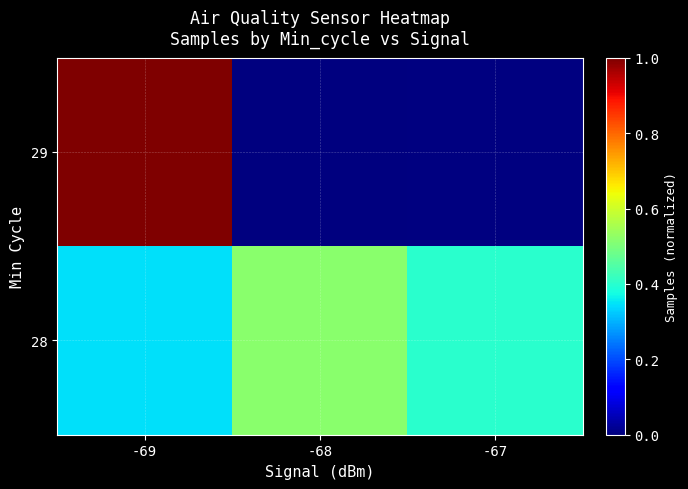

Is it true that 28 equals 0.2 at -67?

False